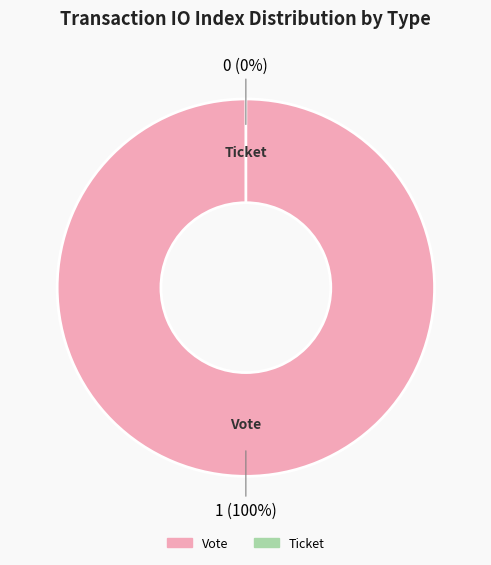

Count the number of slices in the pie.

2